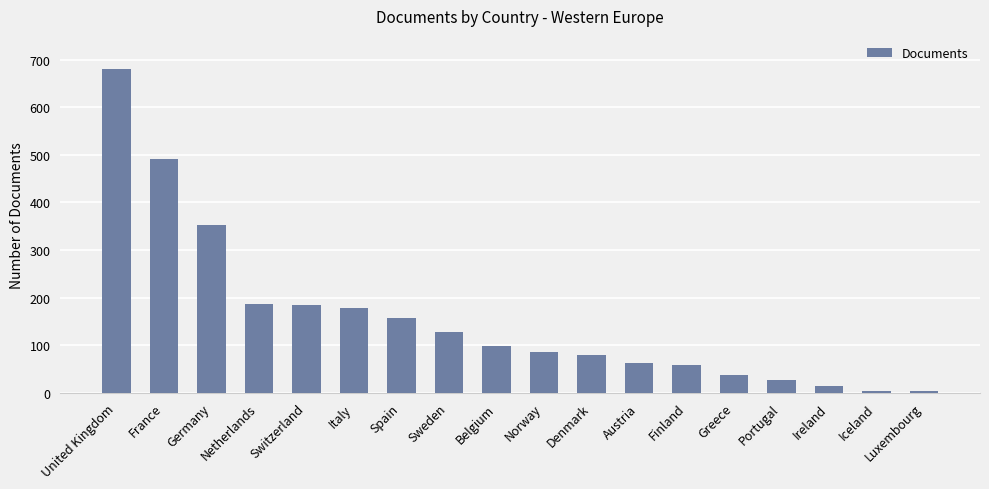

Where is the data nearest to the value 341?

Germany